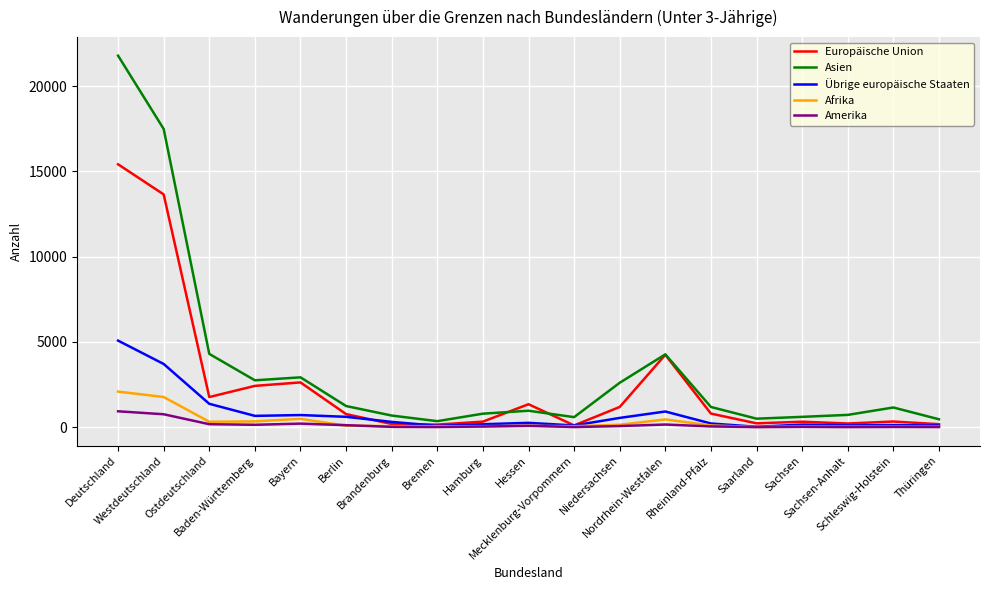

Which series has the widest spread of values?

Asien